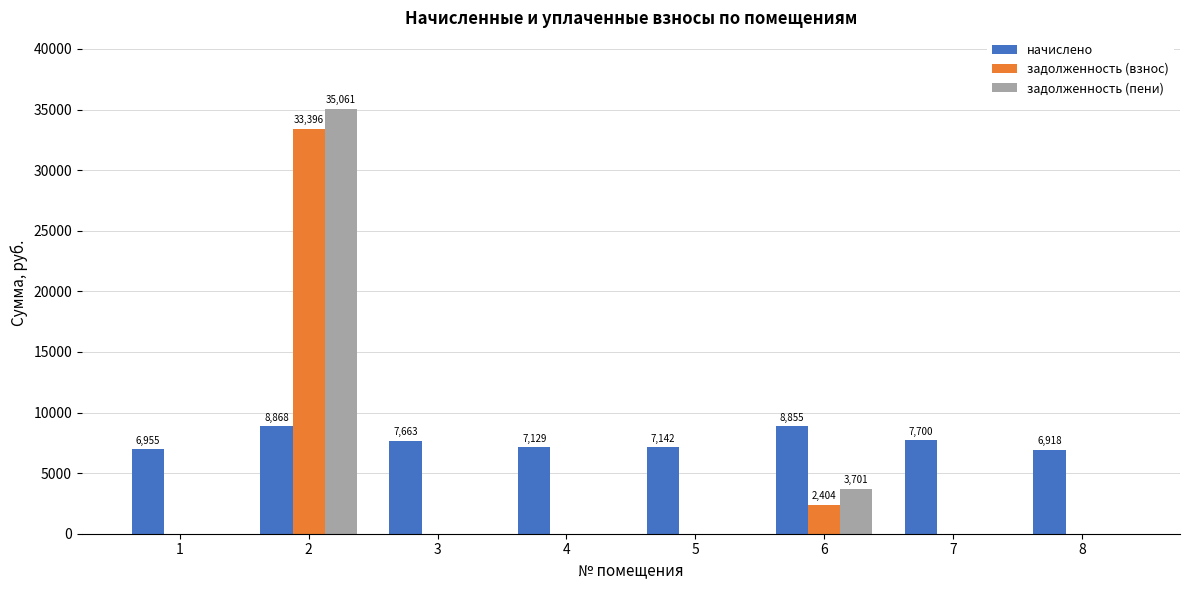

Which series has the largest total across all categories?

начислено